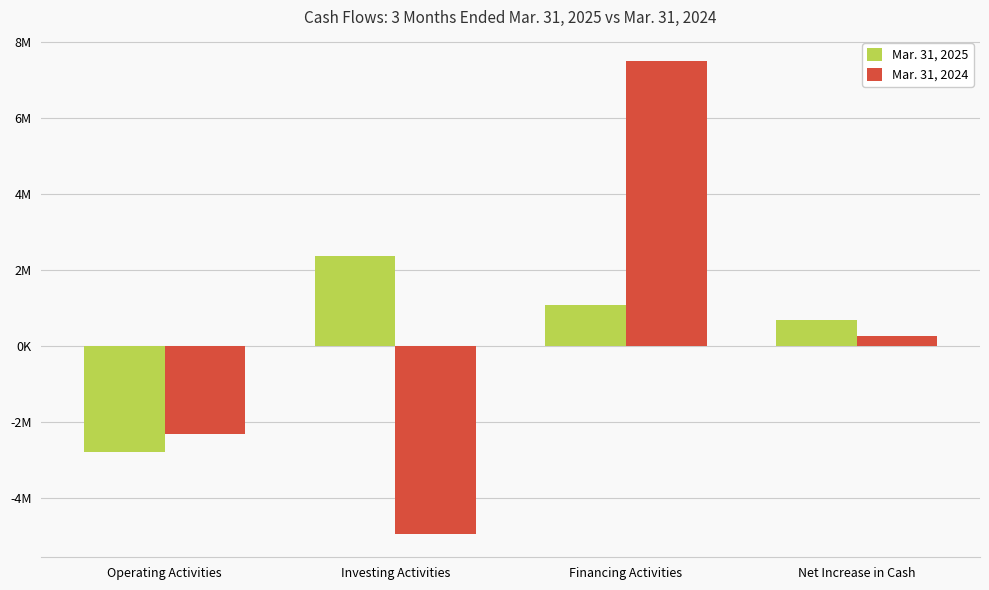

What is the label of the 4th bar from the left?

Net Increase in Cash